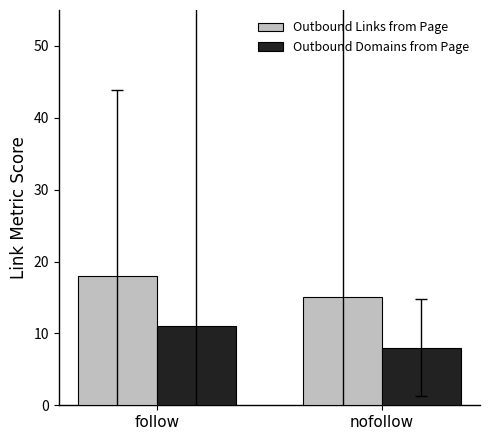

What is the sum of all Outbound Links from Page values?

33